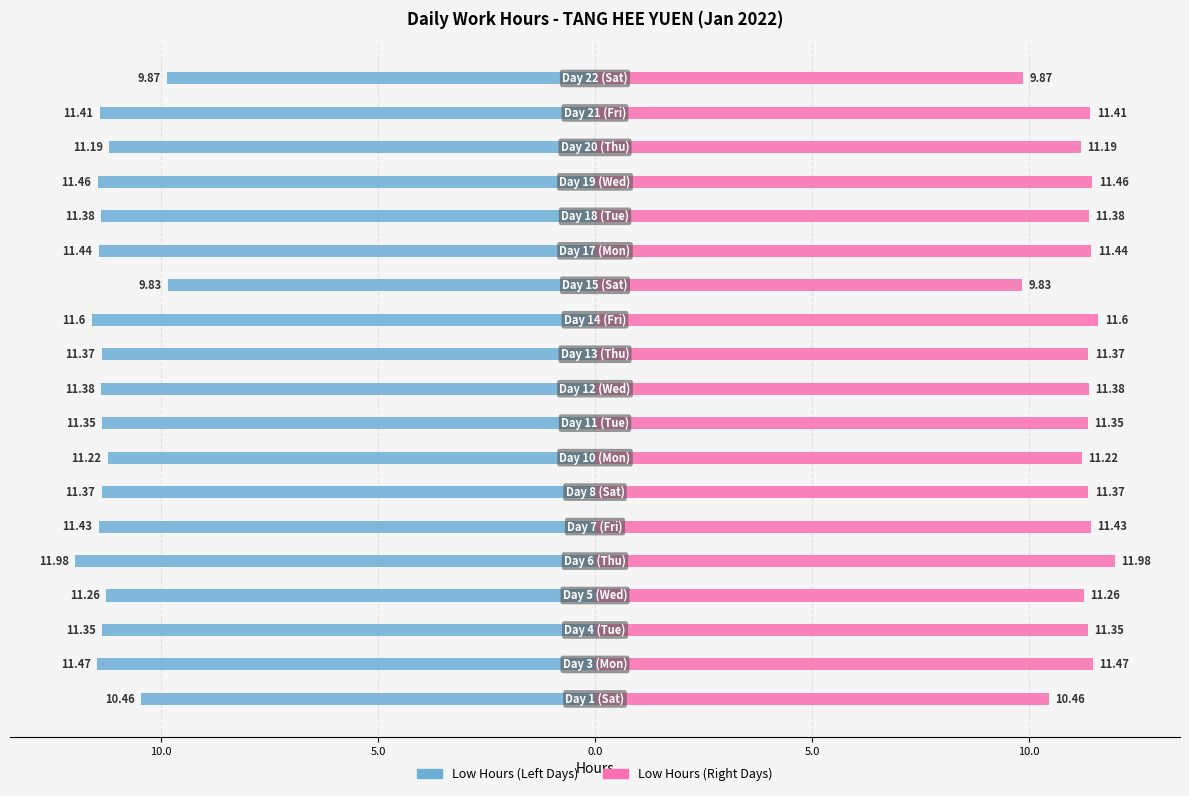

How many series are shown in this chart?

2